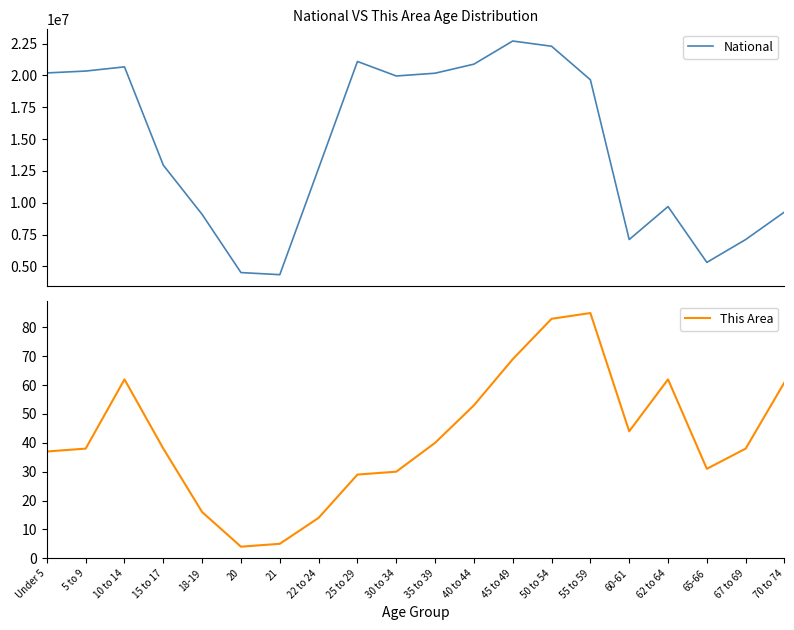

True or false: National and This Area cross at least once.

False